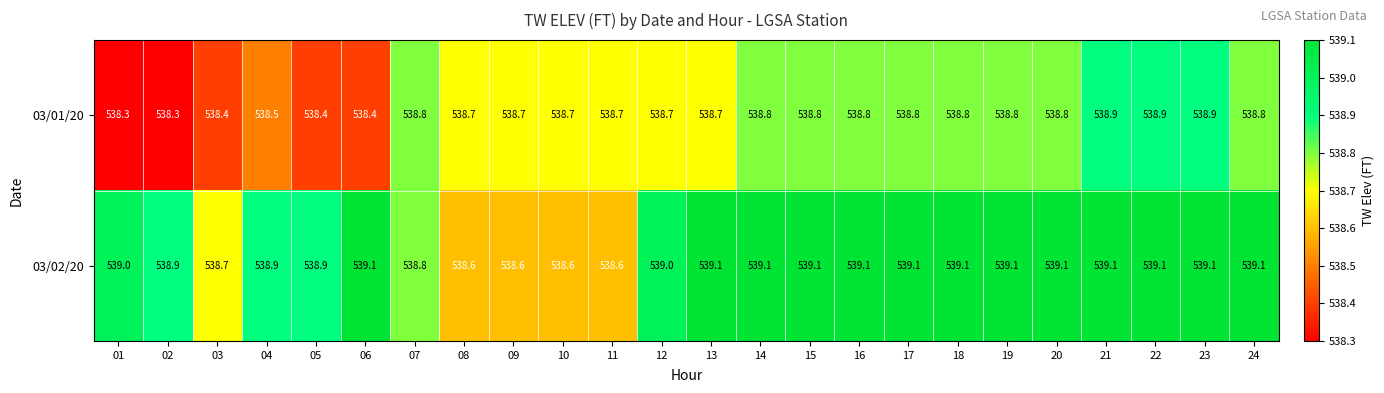

The 03/02/20 series shows 141.5 at 22. True or false?

False